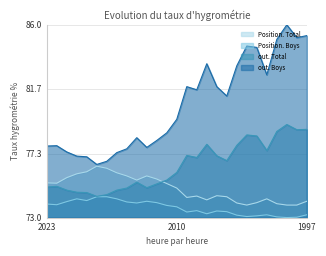

What is the total value across all series at 2005?

305.8